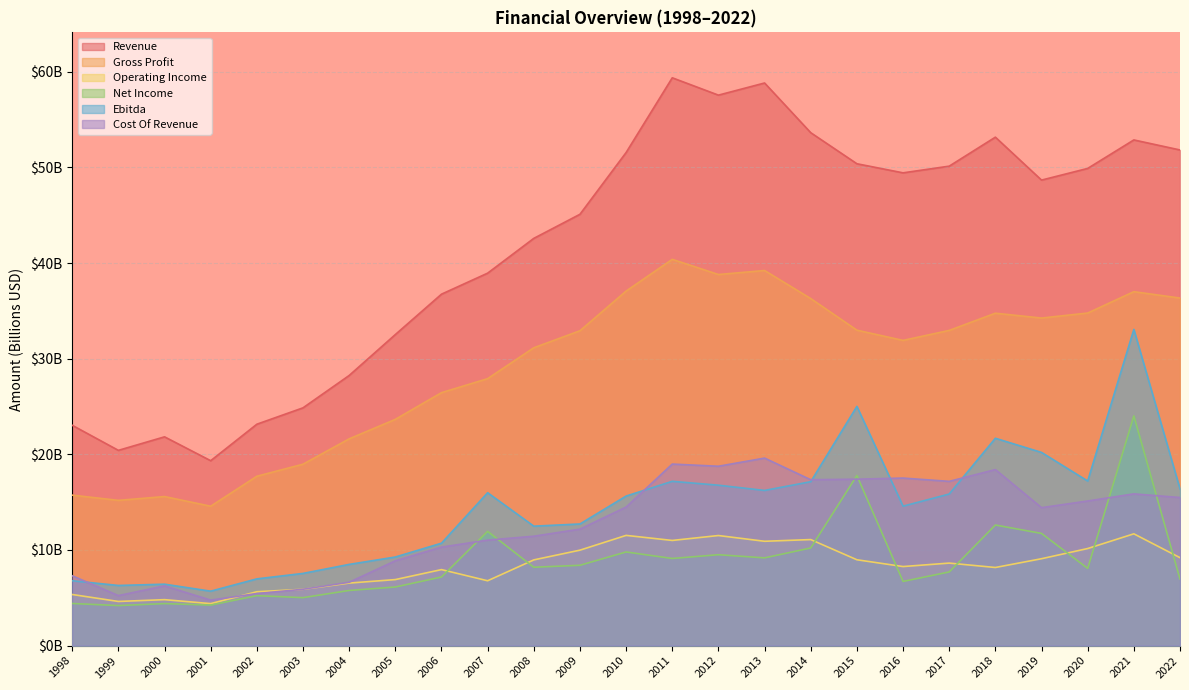

Which series has the largest total across all categories?

Revenue